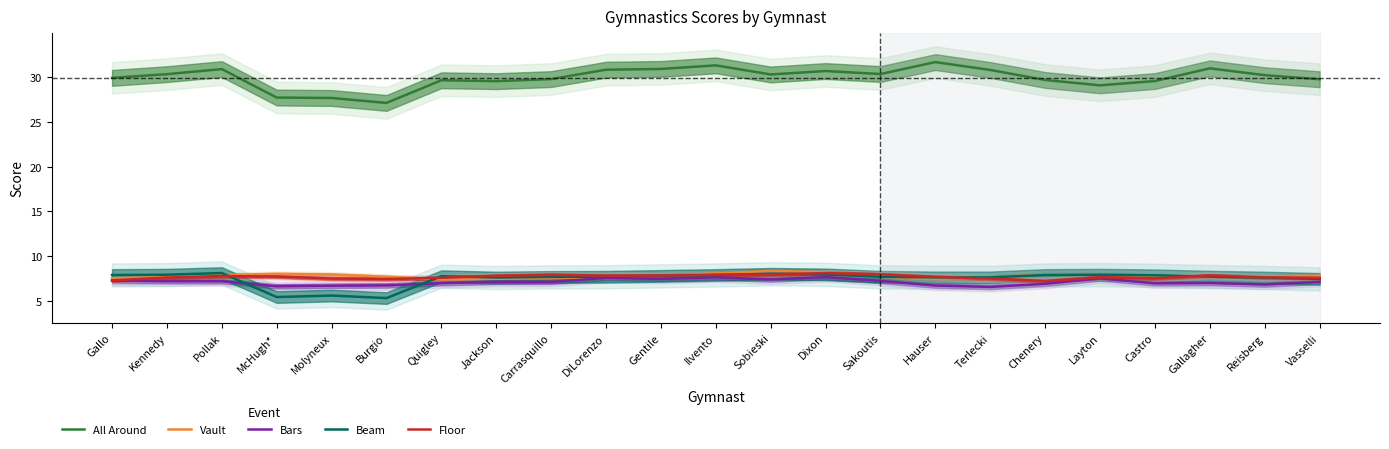

Is it true that Bars equals 10.7 at Quigley?

False